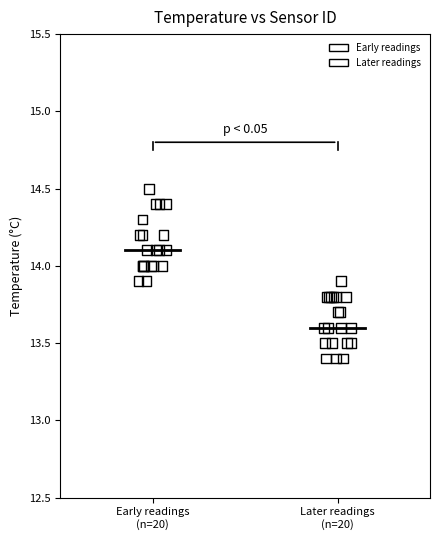

Which series contains the highest Y value?

Early readings